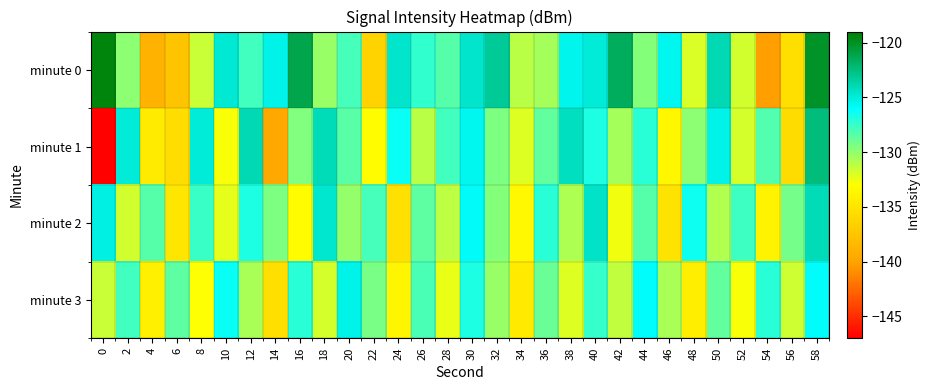

List the series in order of their overall mean, lowest first.

minute 3, minute 1, minute 2, minute 0